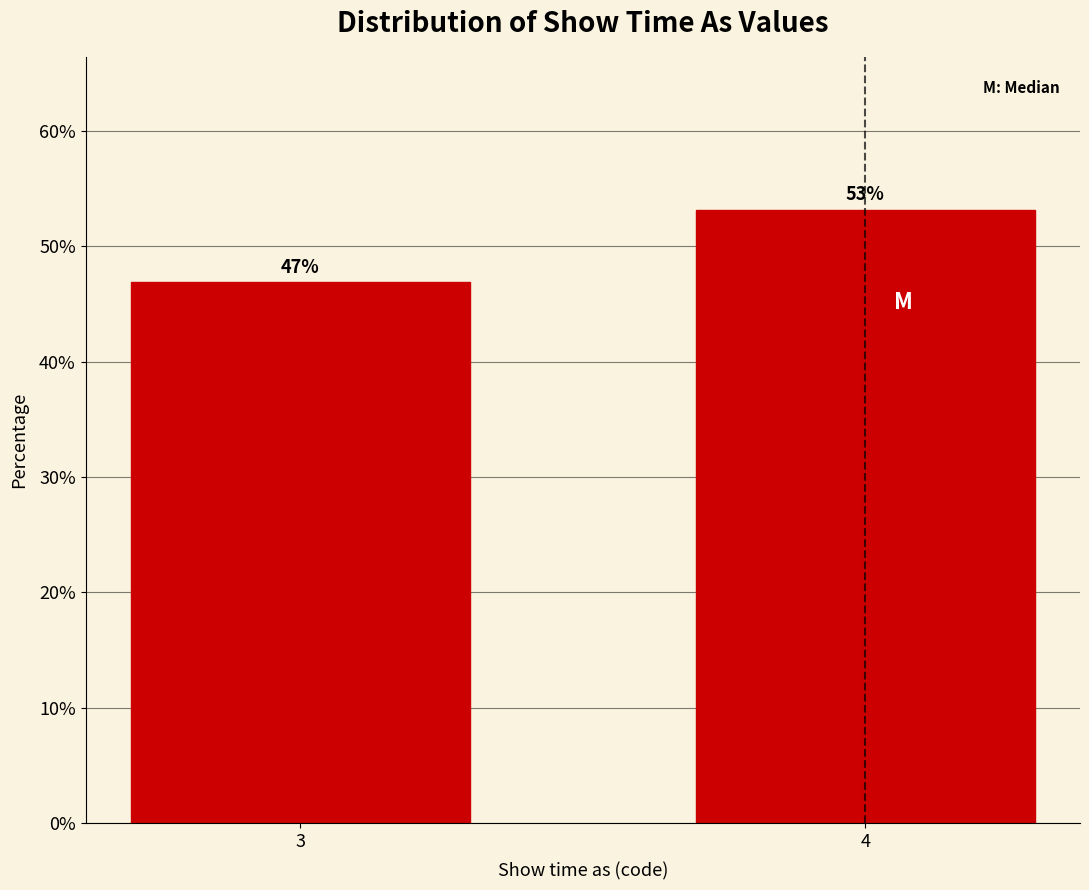

What is the sum of the values at 3 and 4?

100.0